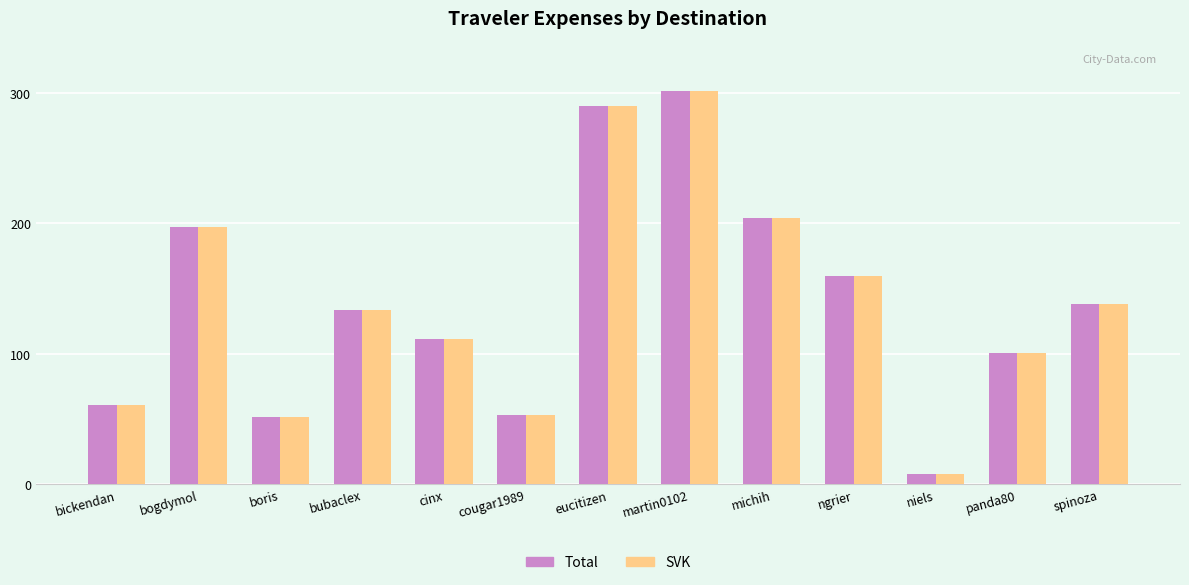

At which label does SVK reach its minimum?

niels